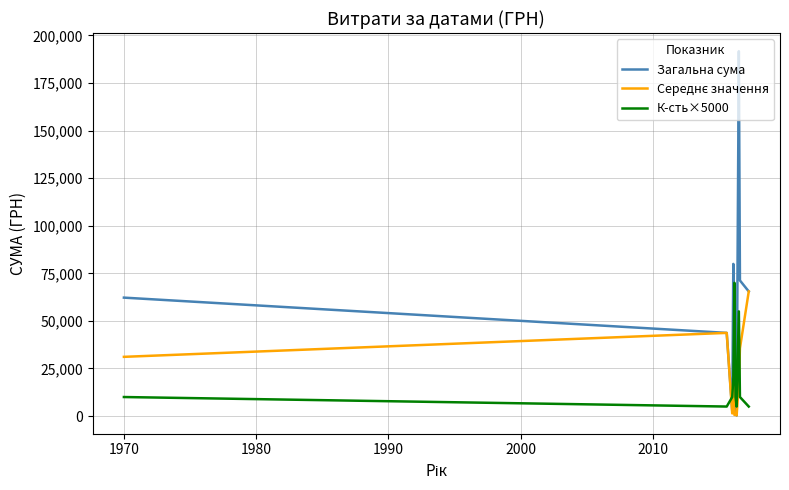

What is the difference between the maximum and minimum values in the Загальна сума series?

191382.3